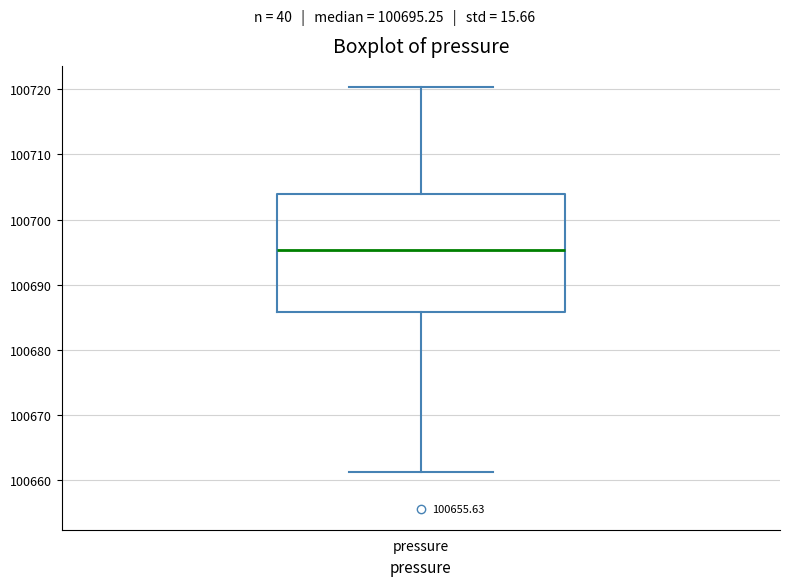

Transcribe this box plot: give where the median line is, the range the box spans, and where the two whiskers end, as read against the y-axis. The values are not printed on the chart, so give them approximately, as read against the axis.

median 100695, box 100686 to 100704, whiskers 100661 to 100720